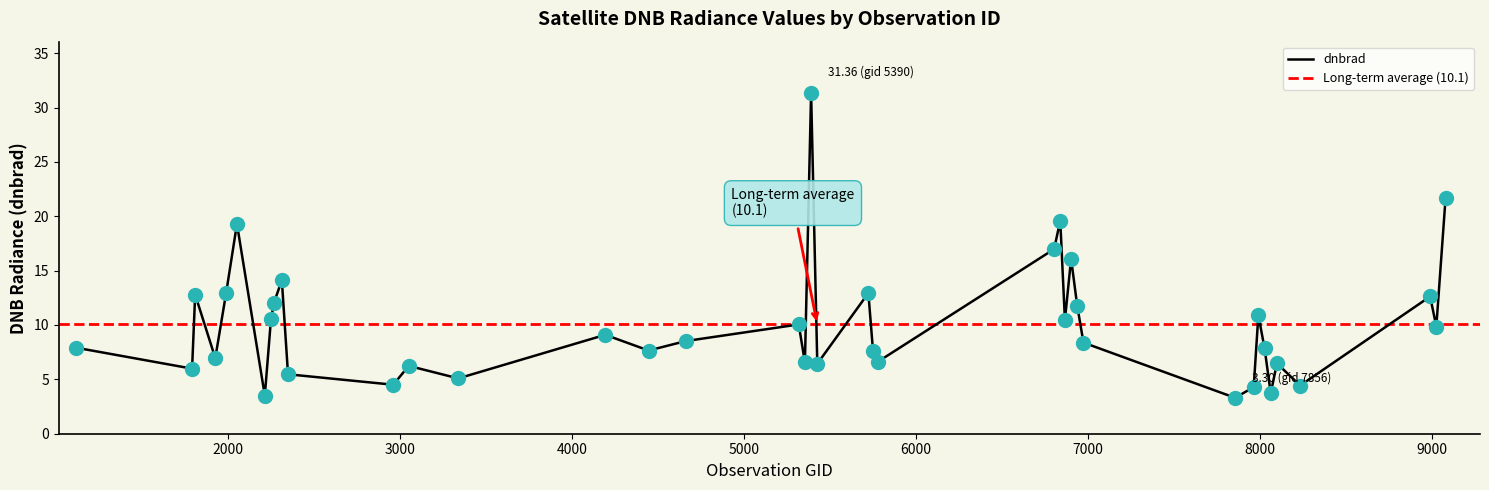

Which has a higher value, 2312 or 8099?

2312